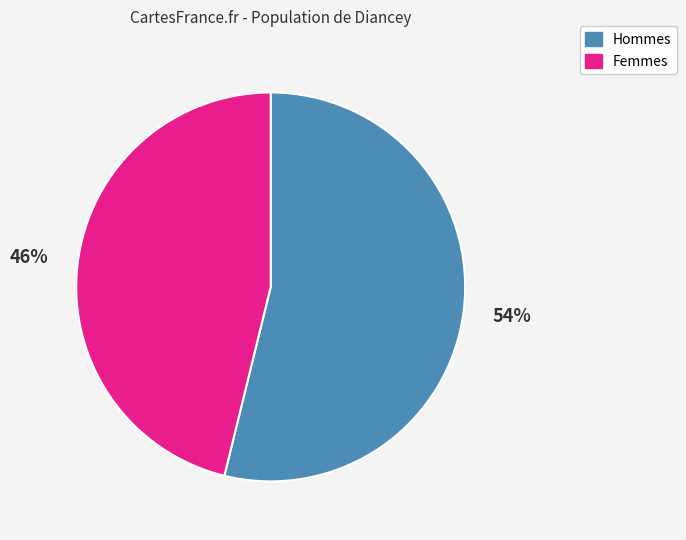

To the nearest percent, what is the average slice percentage?

50%